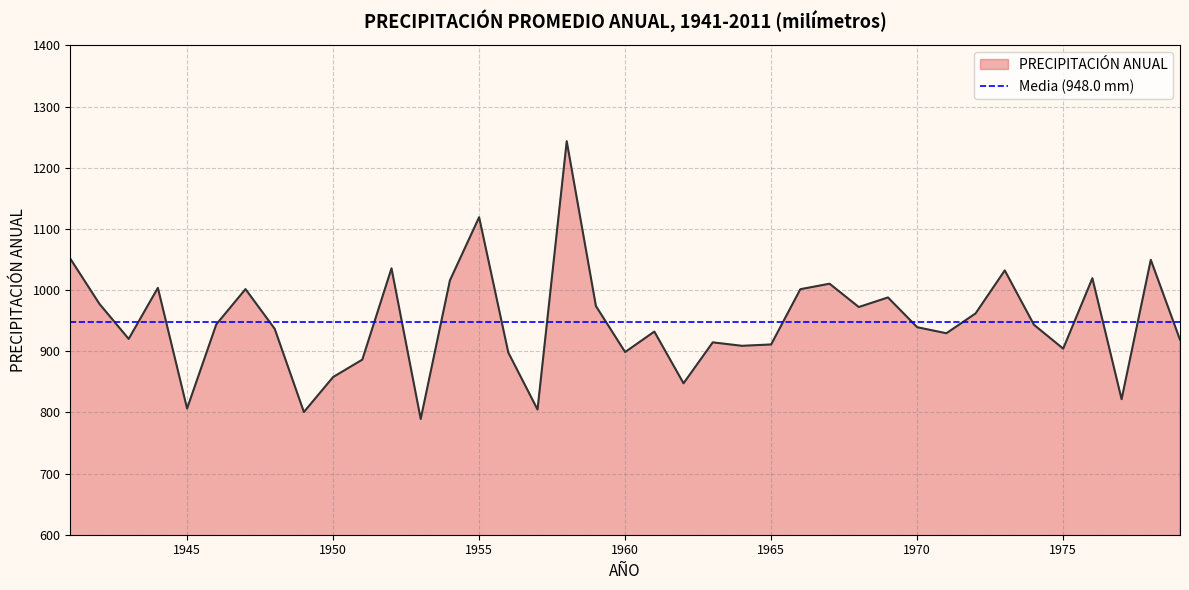

List the labels in order of value, smallest first.

1953, 1949, 1957, 1945, 1977, 1962, 1950, 1951, 1956, 1960, 1975, 1964, 1965, 1963, 1979, 1943, 1971, 1961, 1948, 1970, 1974, 1946, 1972, 1968, 1959, 1942, 1969, 1966, 1947, 1944, 1967, 1954, 1976, 1973, 1952, 1978, 1941, 1955, 1958